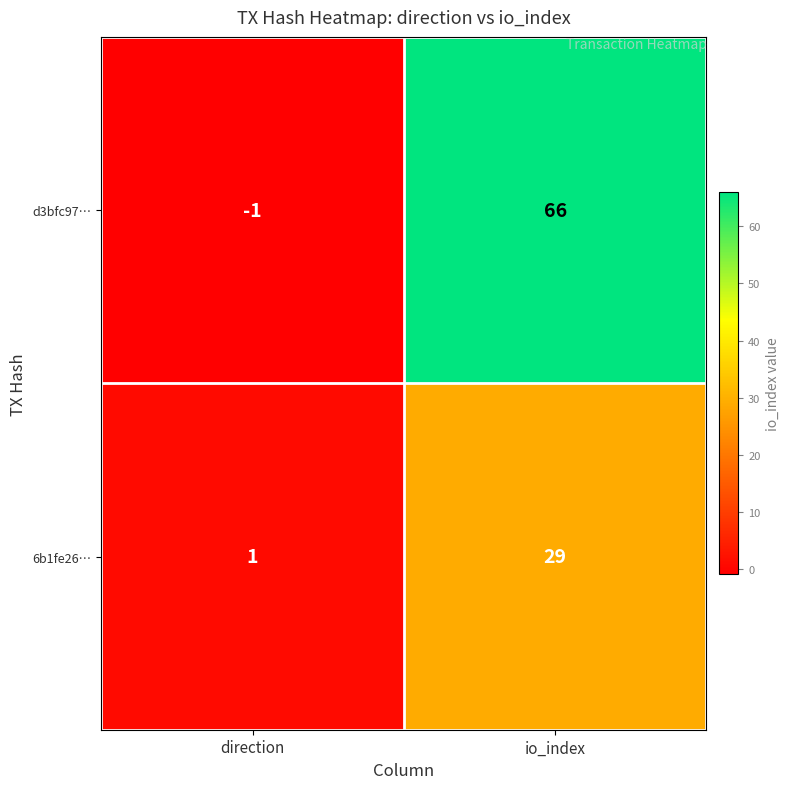

What is the greatest value displayed?

66